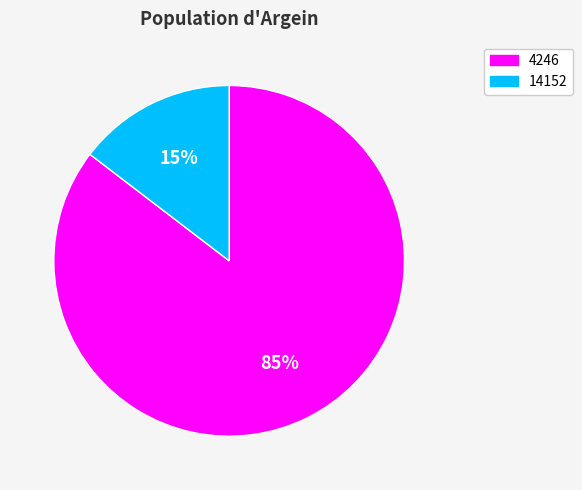

To the nearest percent, what percentage of the pie is 4246?

85%